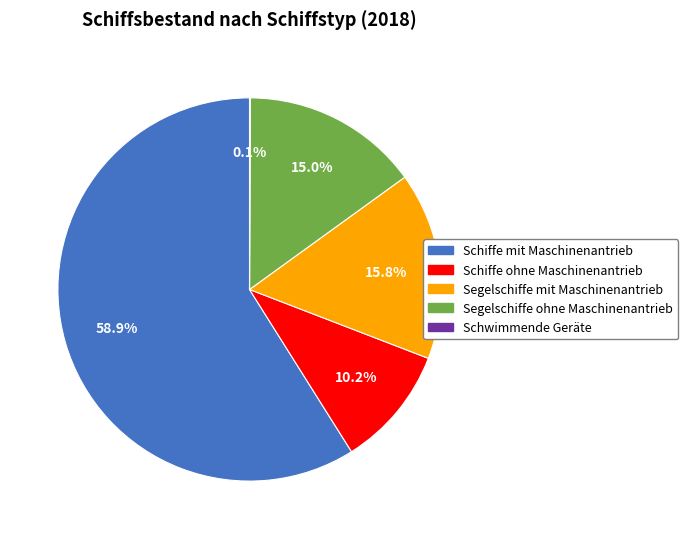

To the nearest percent, what portion does Segelschiffe ohne Maschinenantrieb represent?

15%